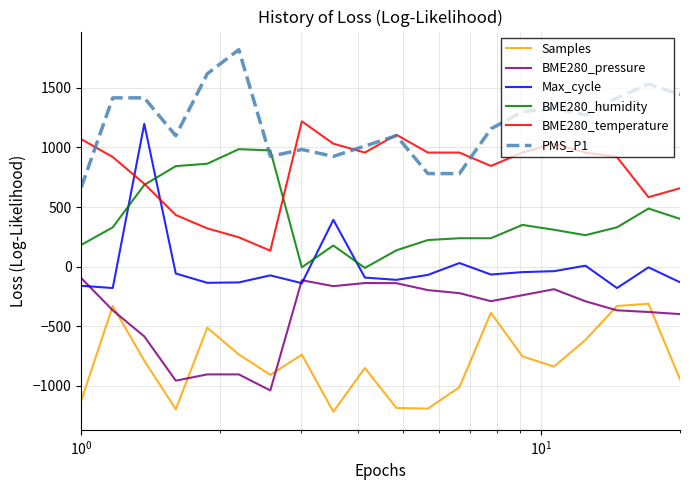

What are all the series names shown in the legend?

Samples, BME280_pressure, Max_cycle, BME280_humidity, BME280_temperature, PMS_P1